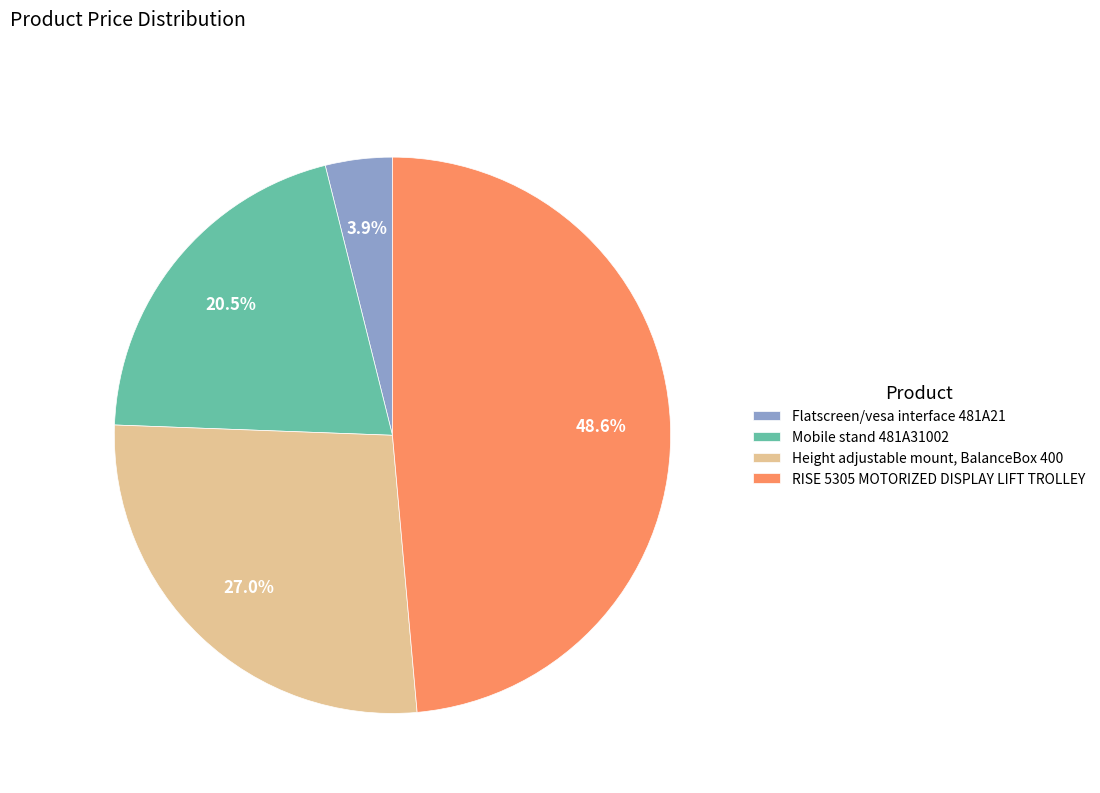

How many slices are in this pie chart?

4